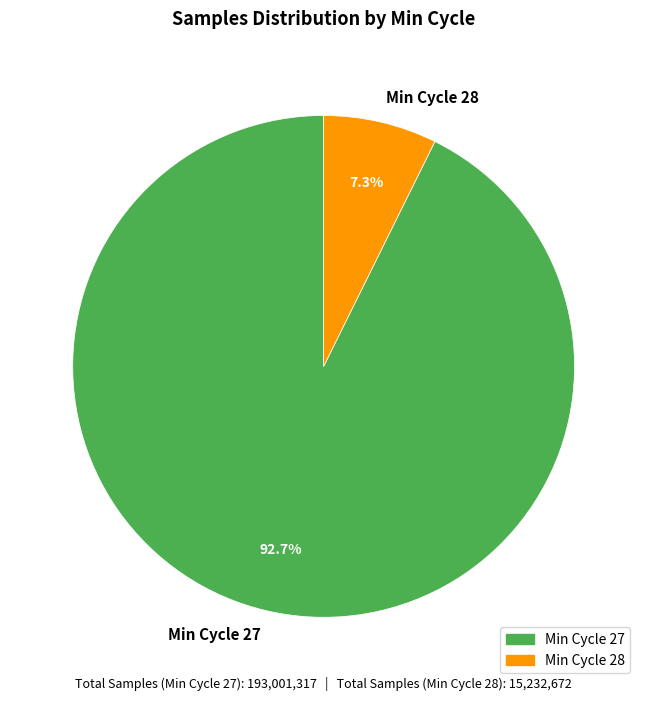

Approximately how many times larger is the value at Min Cycle 27 compared to Min Cycle 28?

12.7